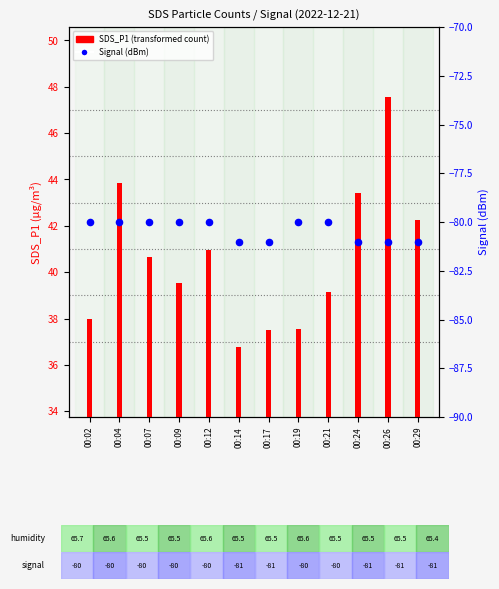

Which series has the largest total across all categories?

SDS_P1 (transformed count)